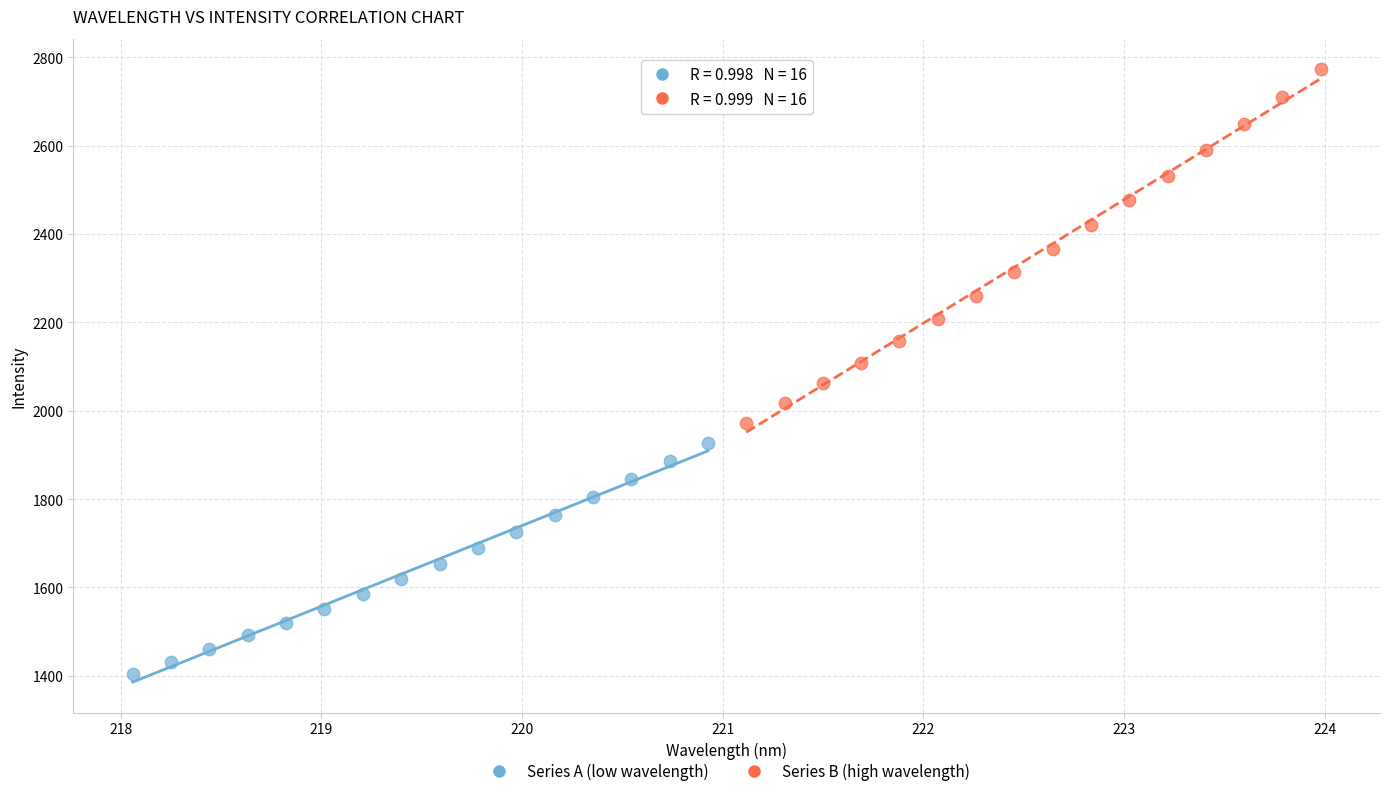

Which series contains the lowest Y value?

Series A (low wavelength)